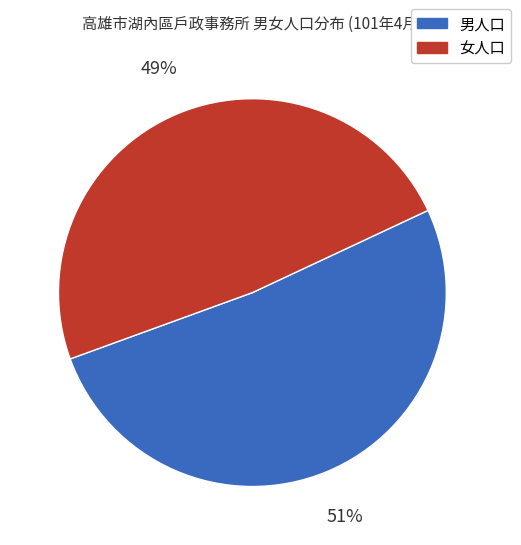

To the nearest percent, what is the average slice percentage?

50%